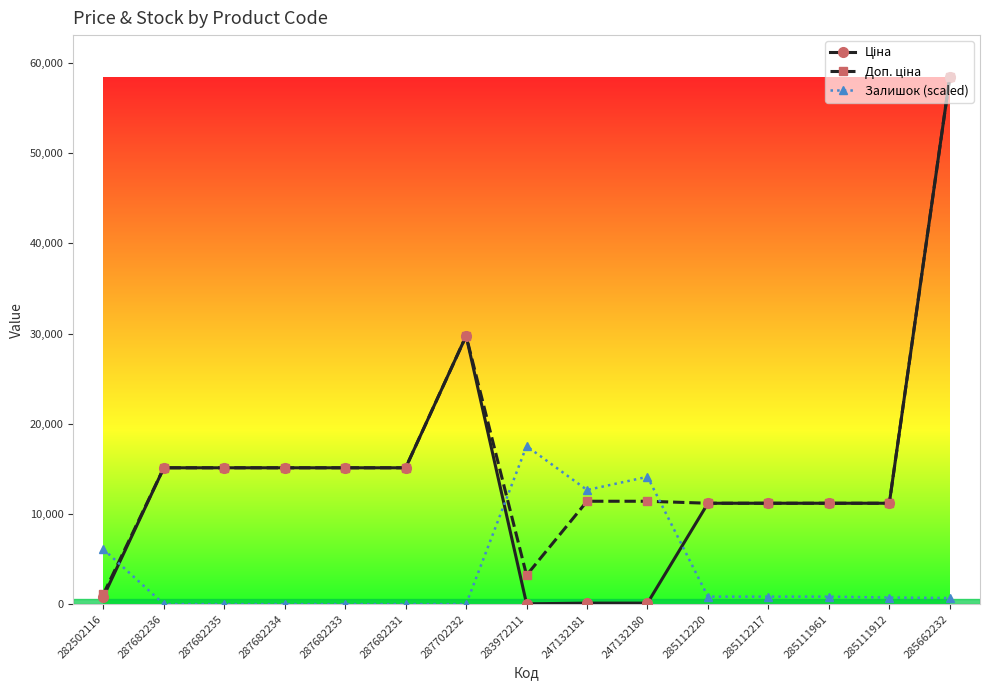

What is the difference between the Залишок (scaled) values at 285112220 and 285111912?

97.4